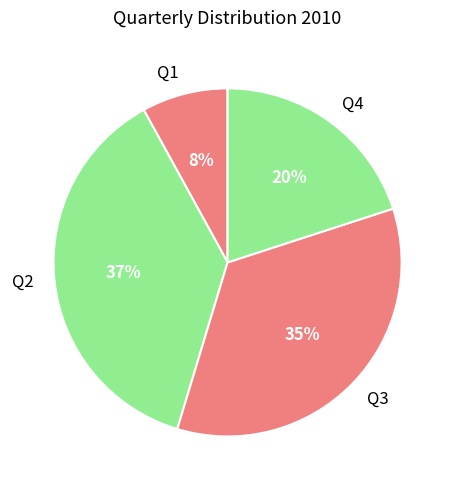

Which slice is the largest?

Q2